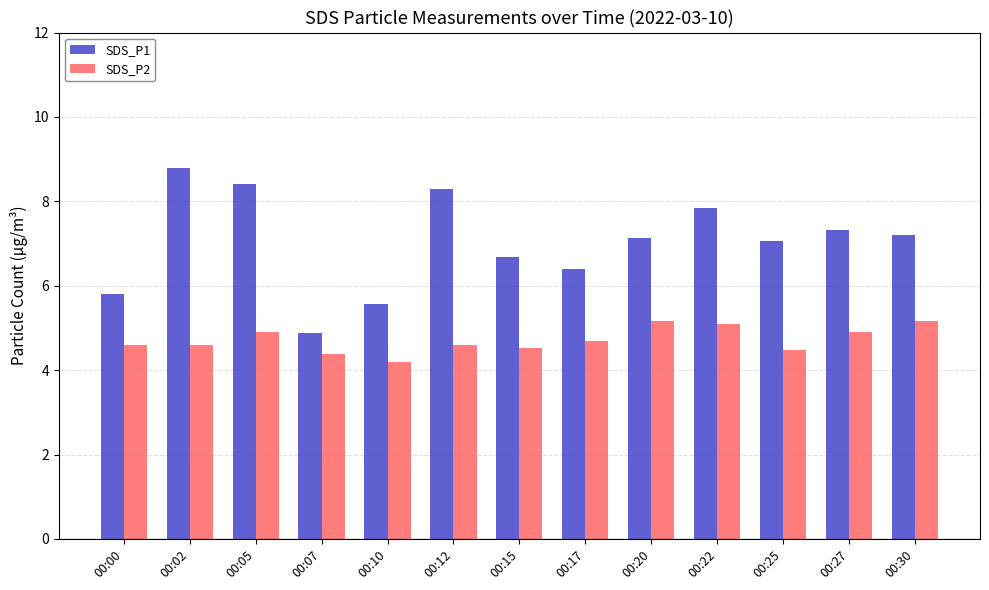

The value of SDS_P1 at 00:12 is 8.3. True or false?

True